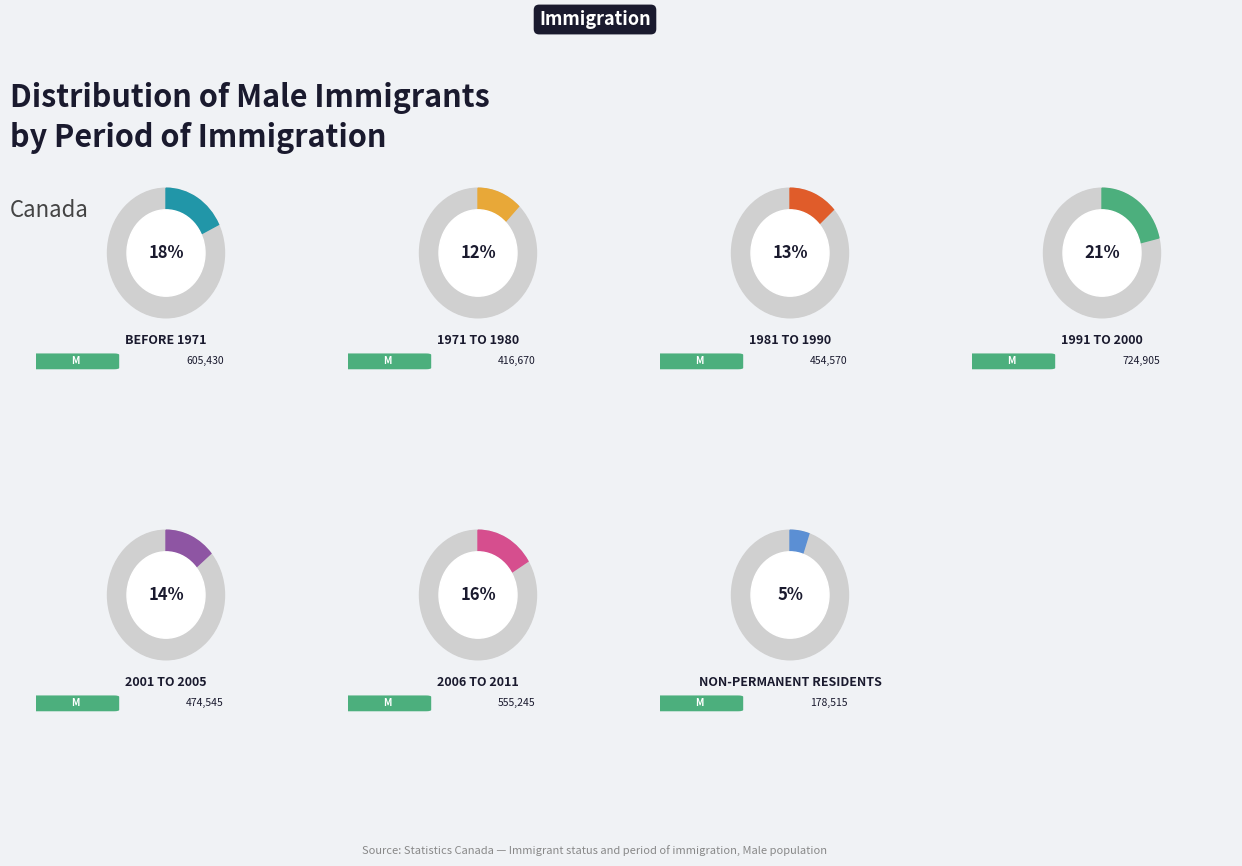

To the nearest percent, what percentage of the pie is 1991 to 2000?

21%